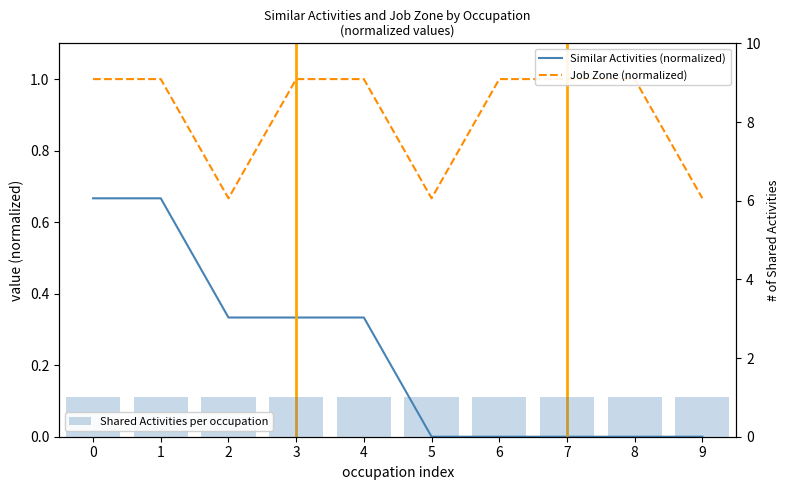

At which label is Job Zone (normalized) closest to 0?

2